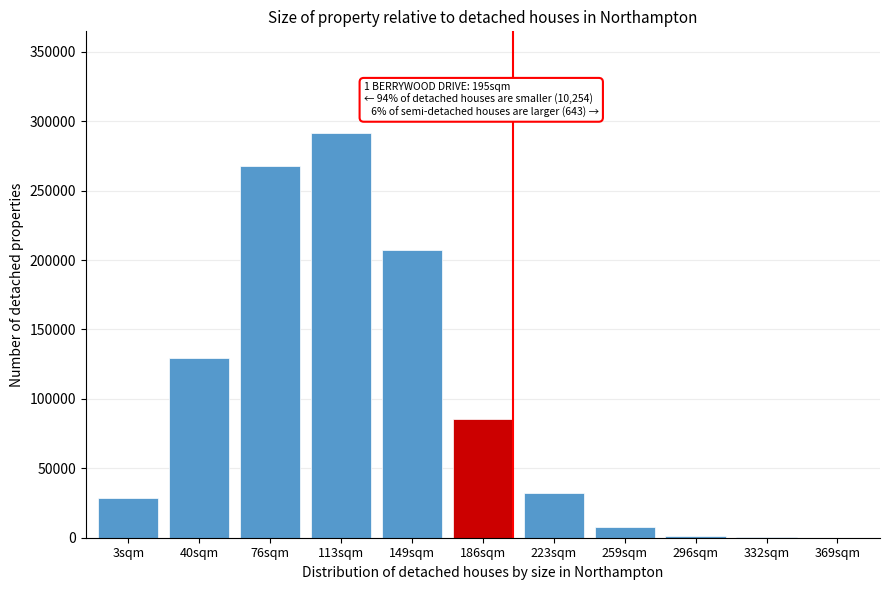

The value at 40sqm is 129100. True or false?

True